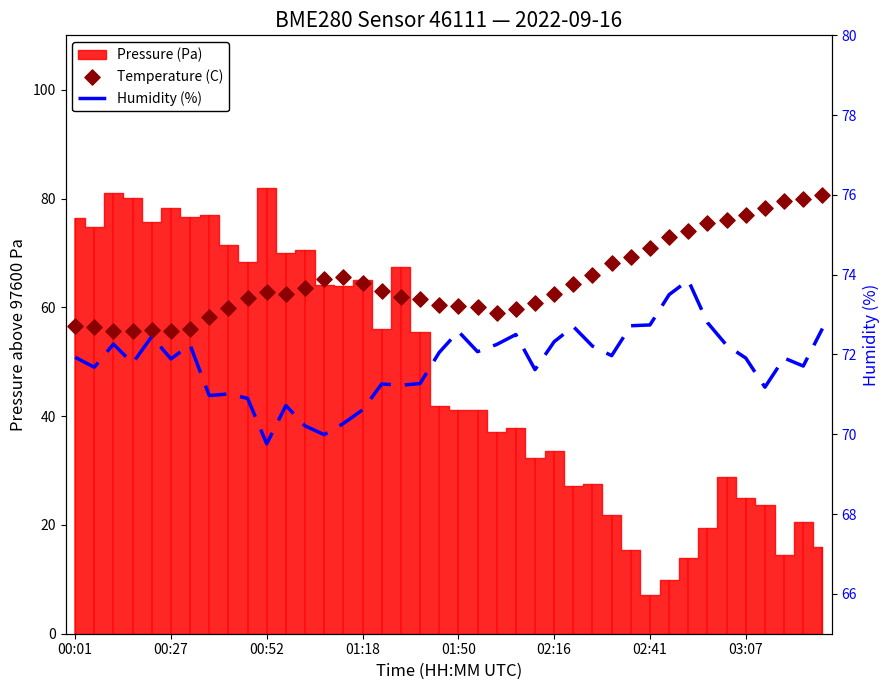

At how many categories does at least one series exceed 65?

40